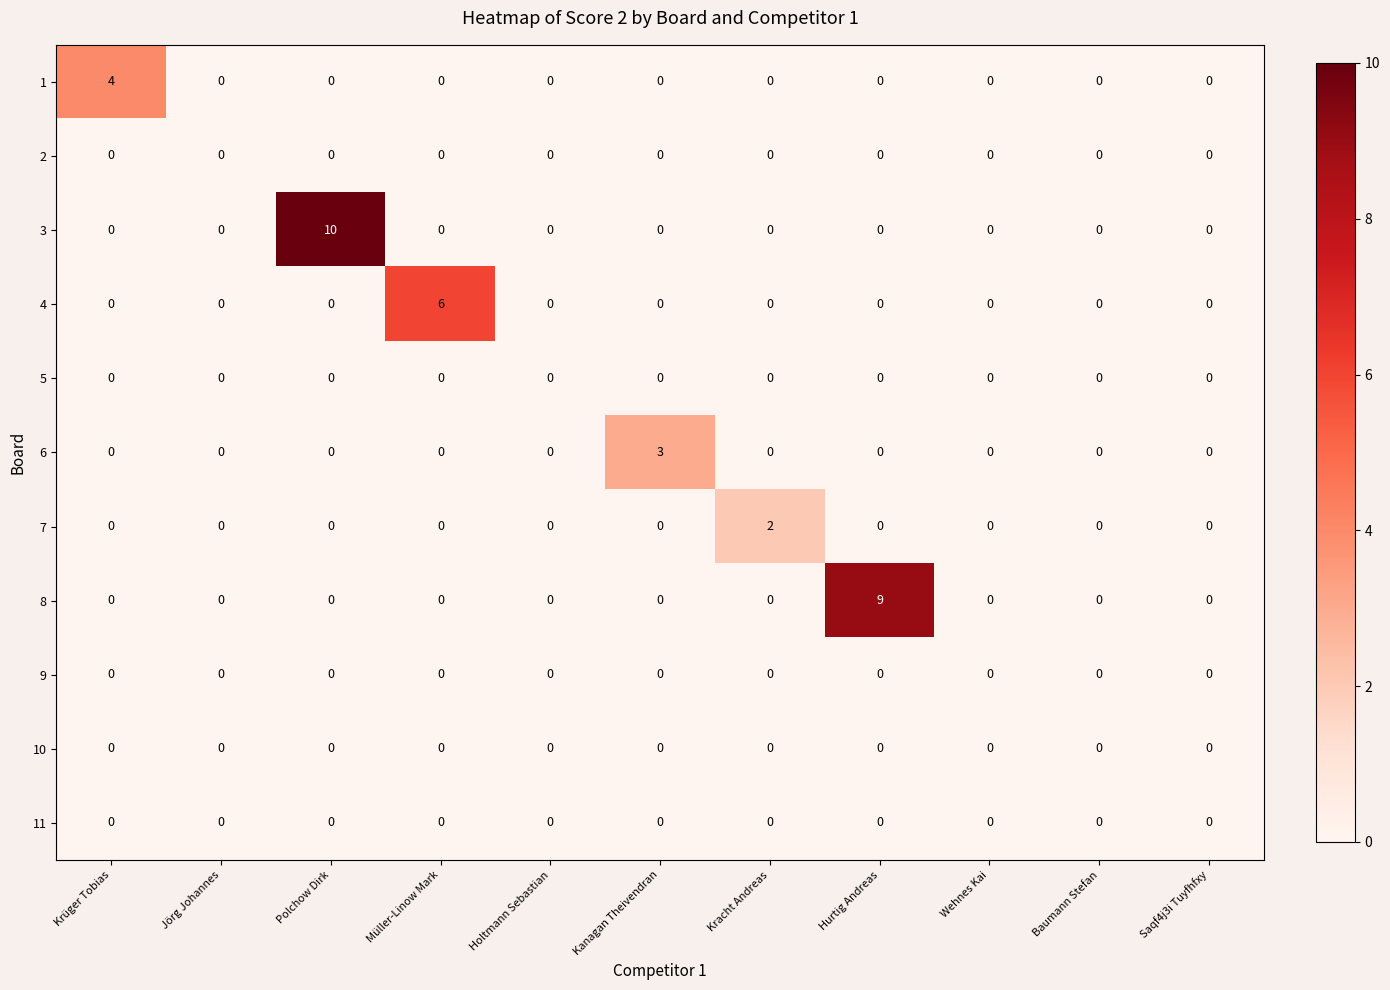

What is the greatest value displayed?

10